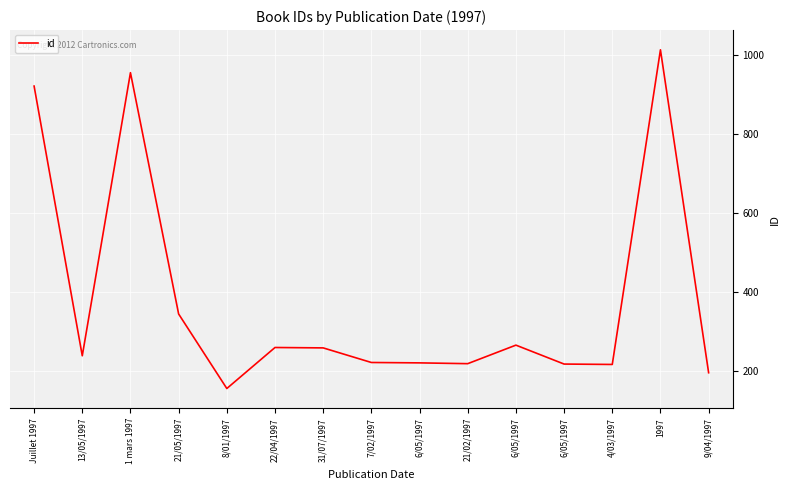

Reading left to right, extract all data points from this chart.

Juillet 1997=922	13/05/1997=238	1 mars 1997=956	21/05/1997=344	8/01/1997=155	22/04/1997=259	31/07/1997=258	7/02/1997=221	6/05/1997=220	21/02/1997=218	6/05/1997=265	6/05/1997=217	4/03/1997=216	1997=1014	9/04/1997=195